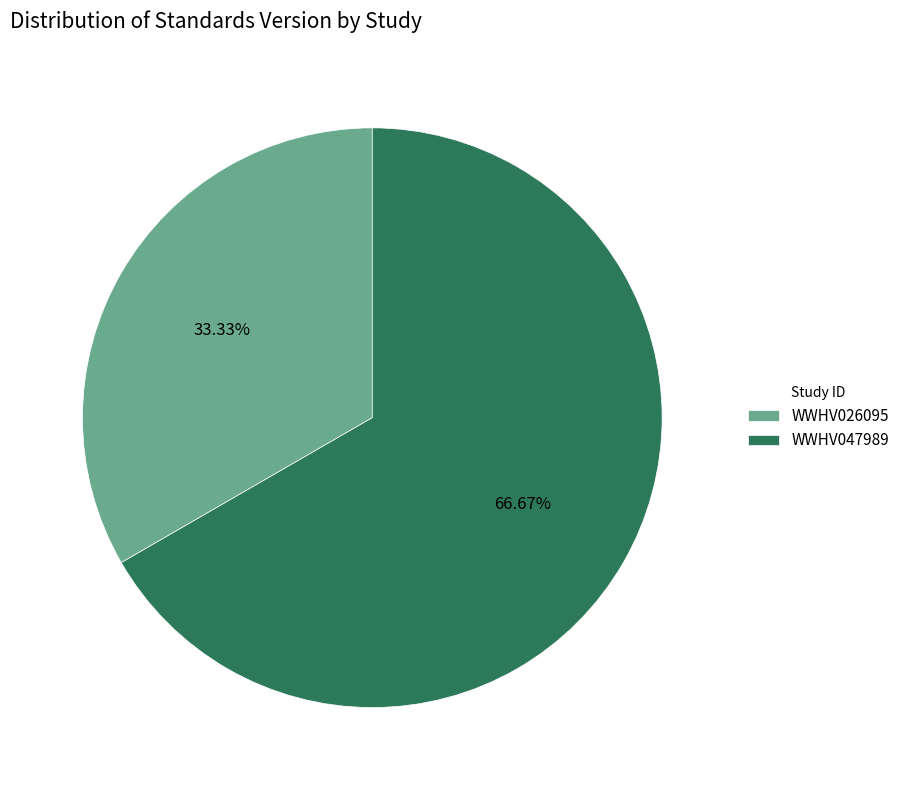

Which slice is the largest?

WWHV047989